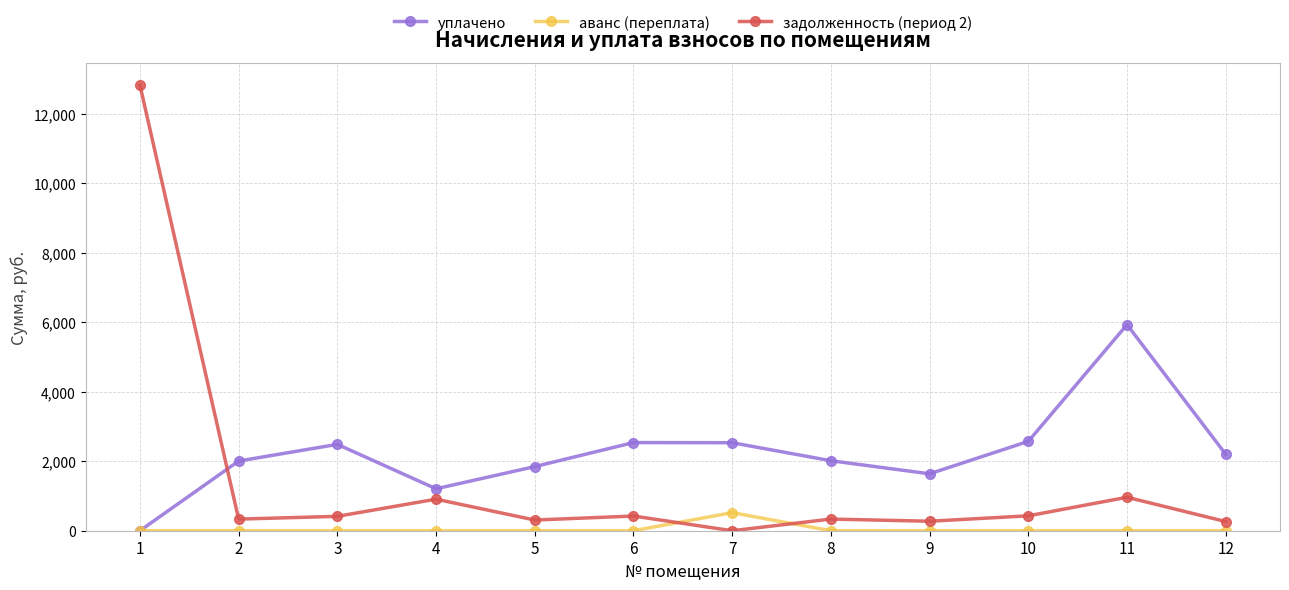

At which label does уплачено first exceed 2200?

3